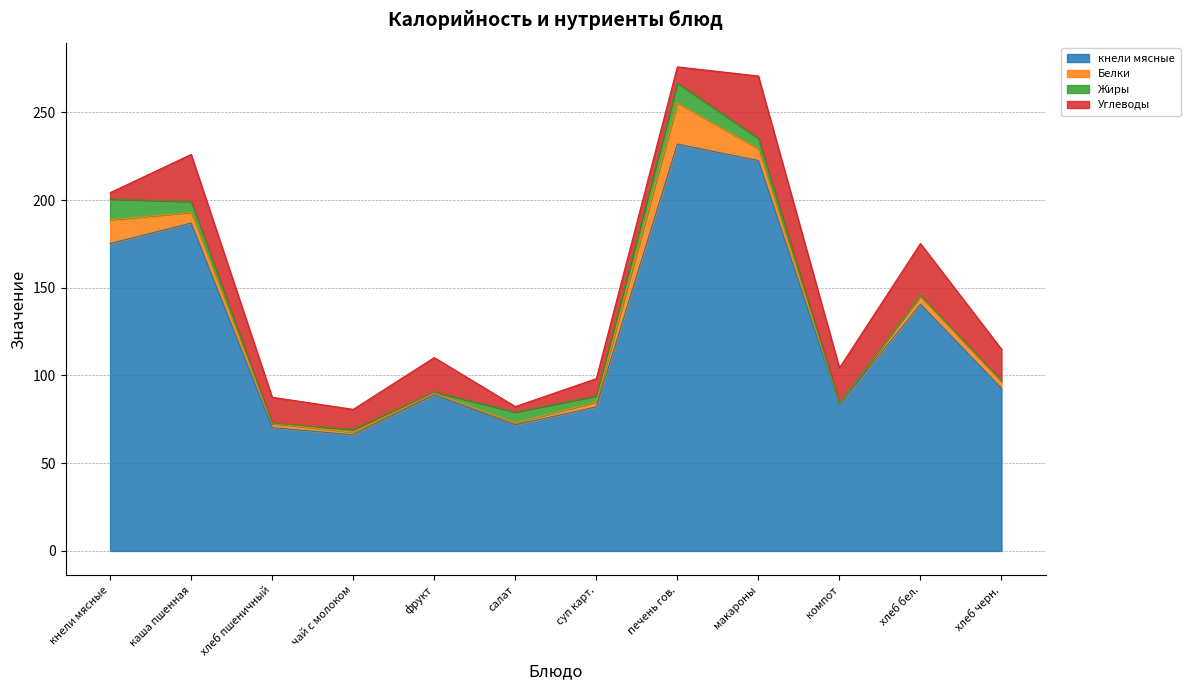

Is the value of Углеводы at компот greater than the value of Белки at компот?

Yes